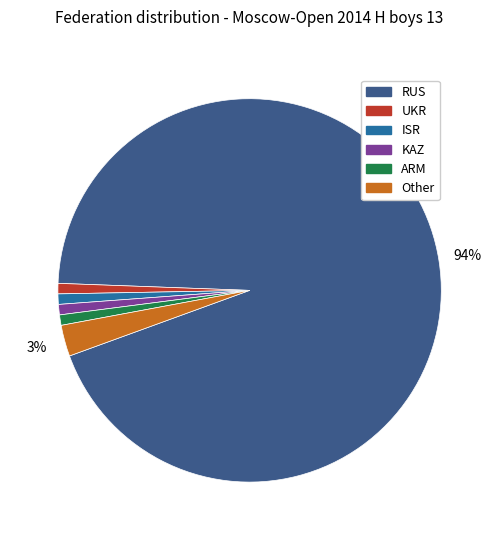

To the nearest percent, what percentage of the pie is Other?

3%